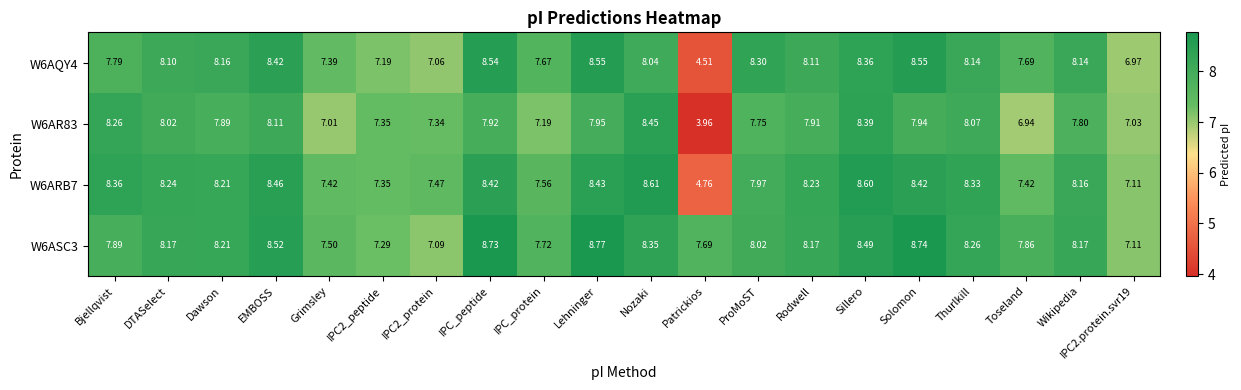

Which category has the lowest value in the W6AR83 series?

Patrickios